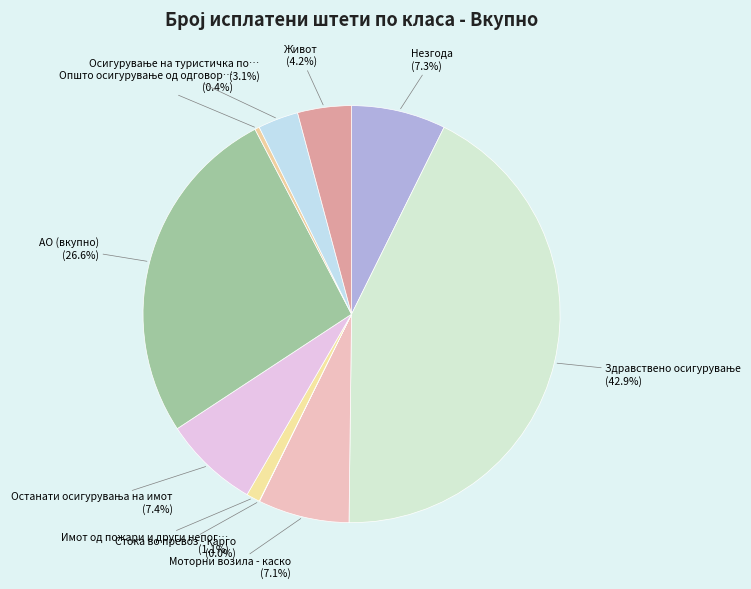

What is the smallest slice in the pie chart?

Стока во превоз - карго